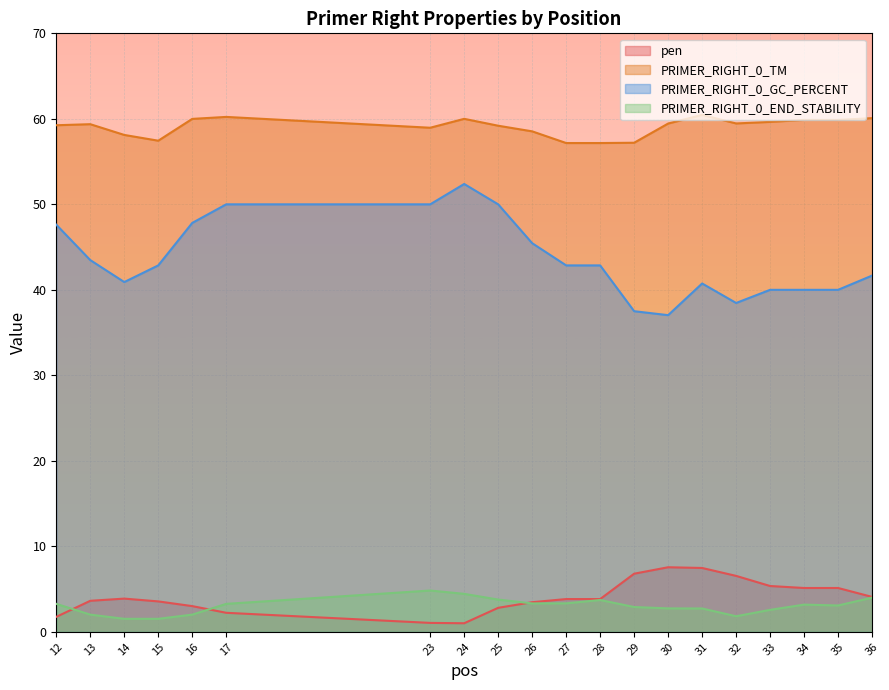

The value of PRIMER_RIGHT_0_END_STABILITY at 34 is 3.2. True or false?

True